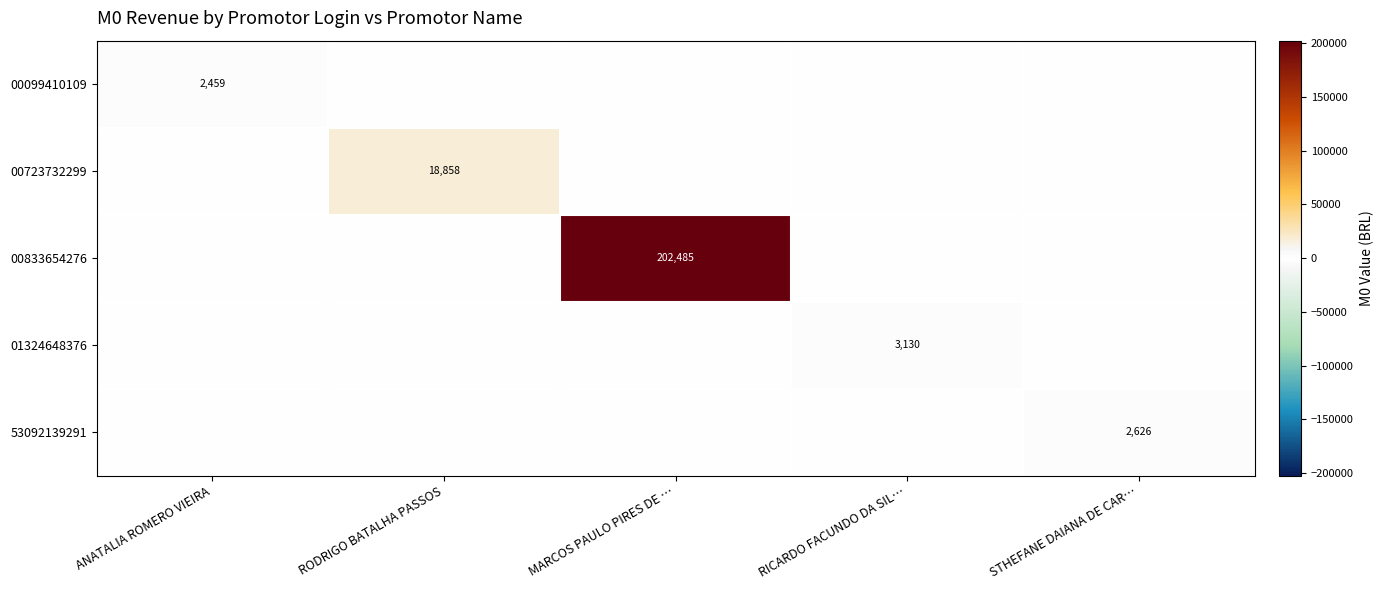

At which category is the sum across all series the highest?

MARCOS PAULO PIRES DE …